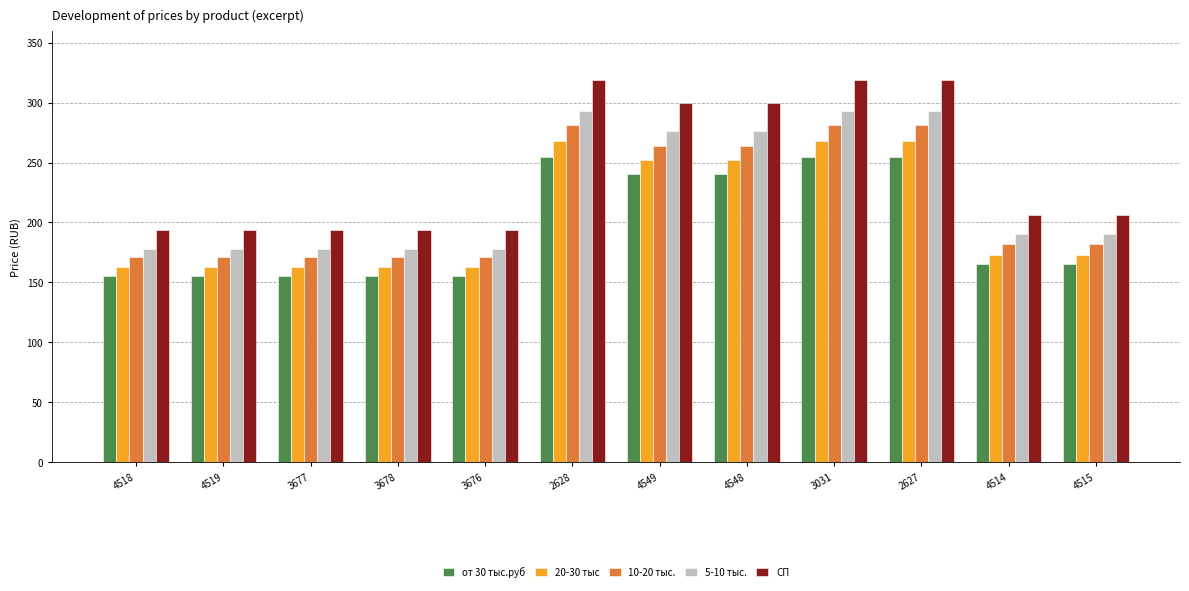

Count the number of categories in the chart.

12